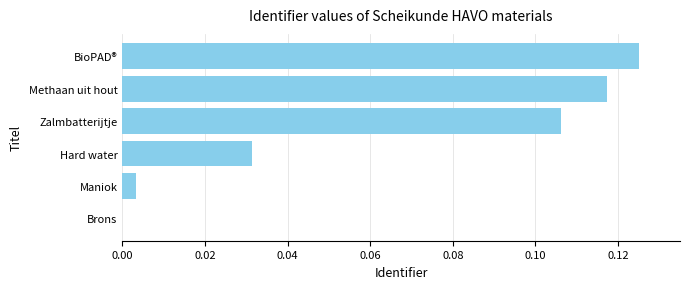

The chart shows a value of 0.0 at Brons. True or false?

True